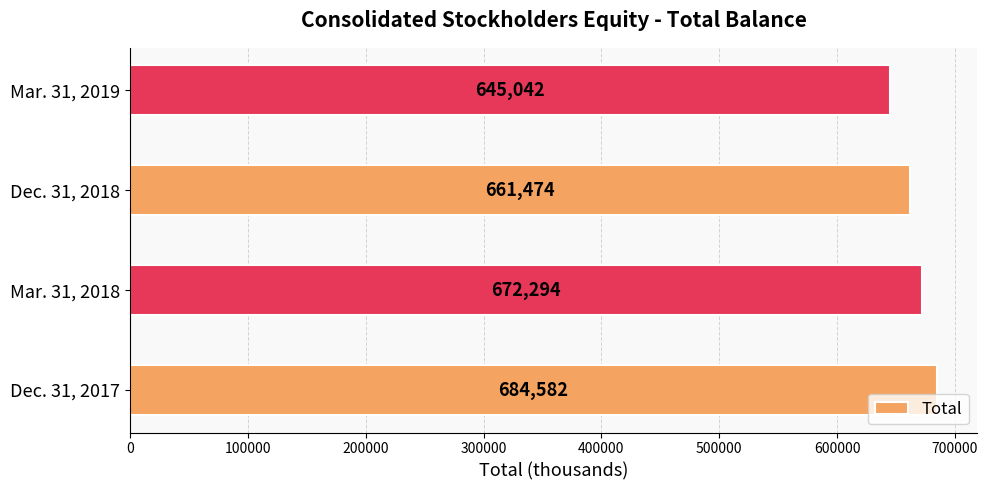

Count the values in the range 661474 to 684582.

3